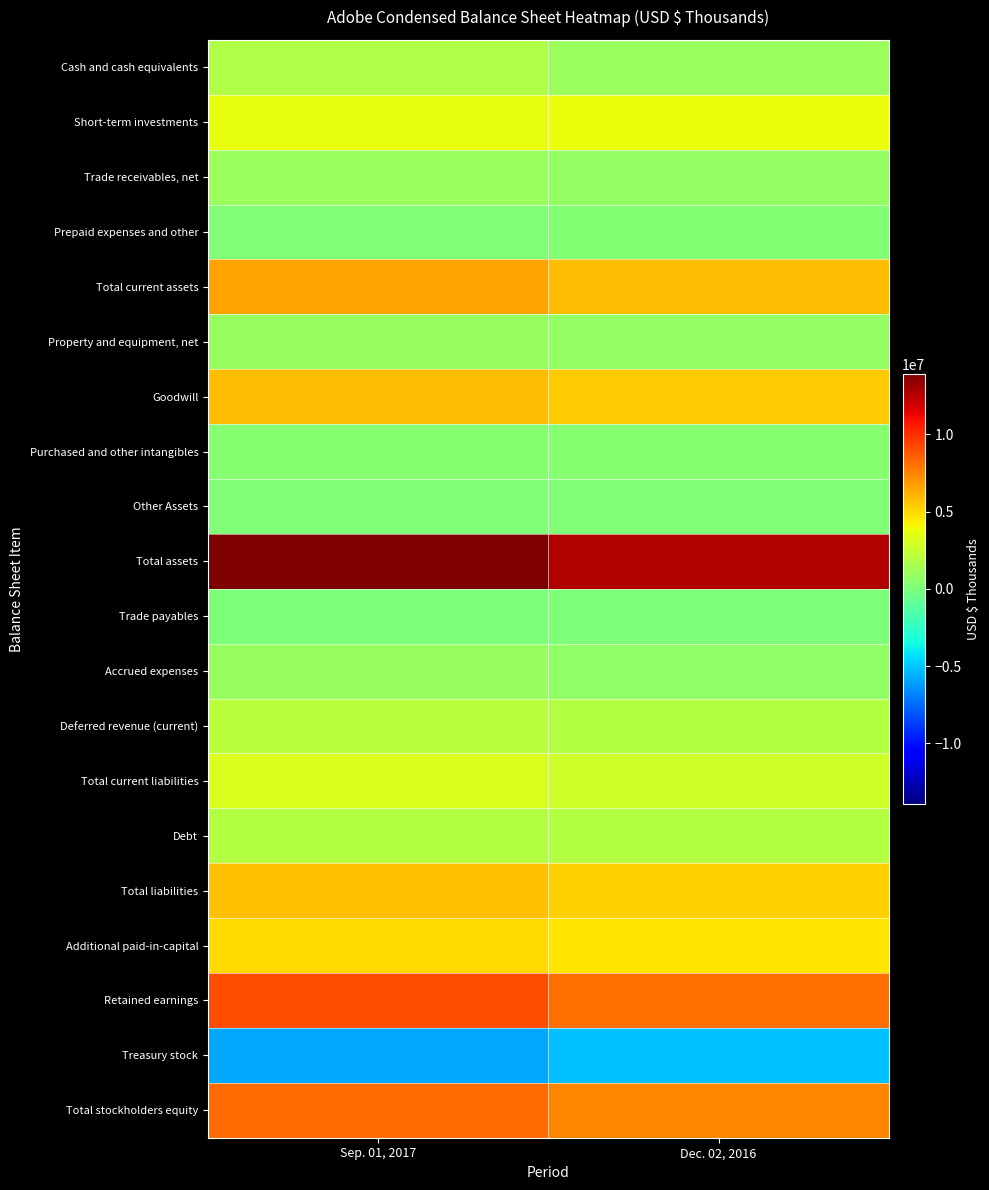

Between Sep. 01, 2017 and Dec. 02, 2016, which series saw the biggest shift?

Total assets